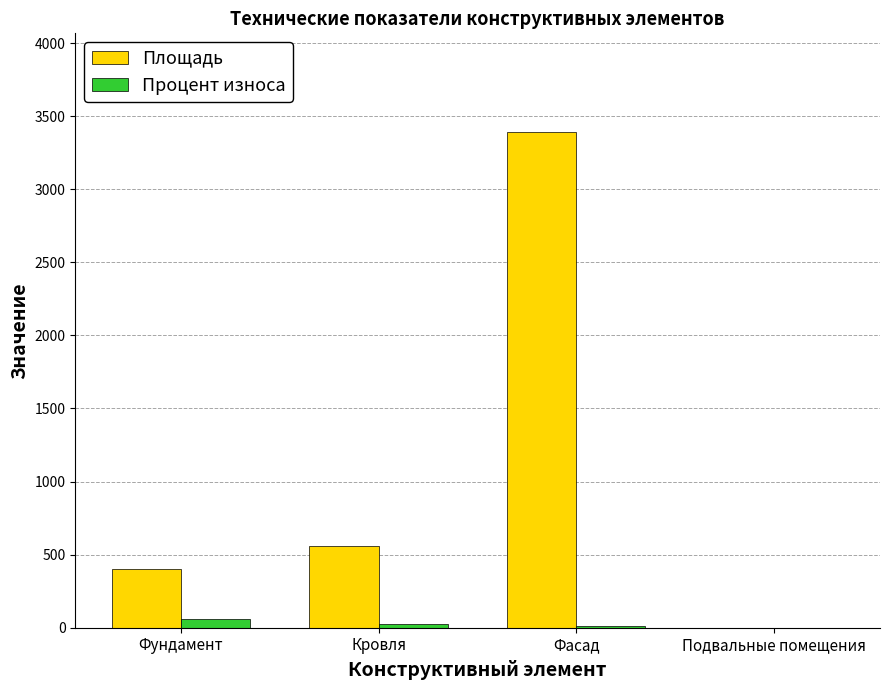

The Площадь series shows 1362 at Подвальные помещения. True or false?

False